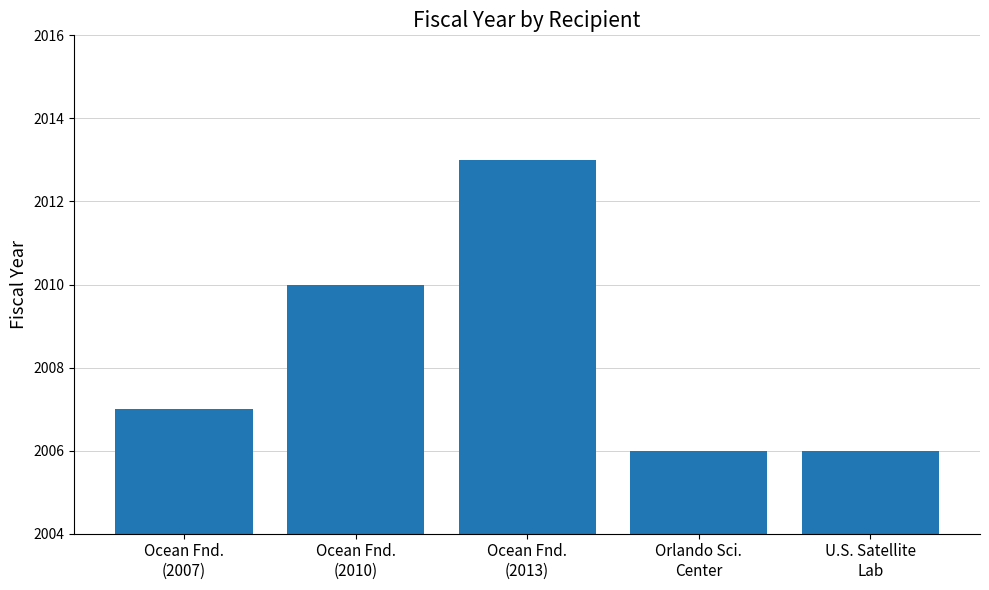

Read the value at Ocean Fnd.
(2013).

2013